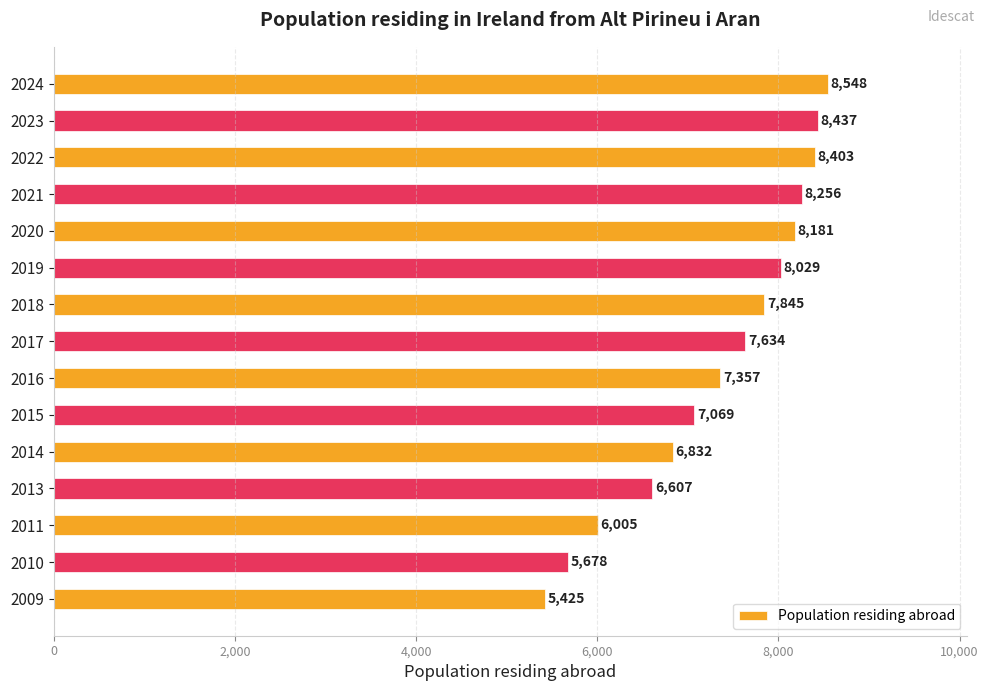

Where is the data nearest to the value 6986?

2015